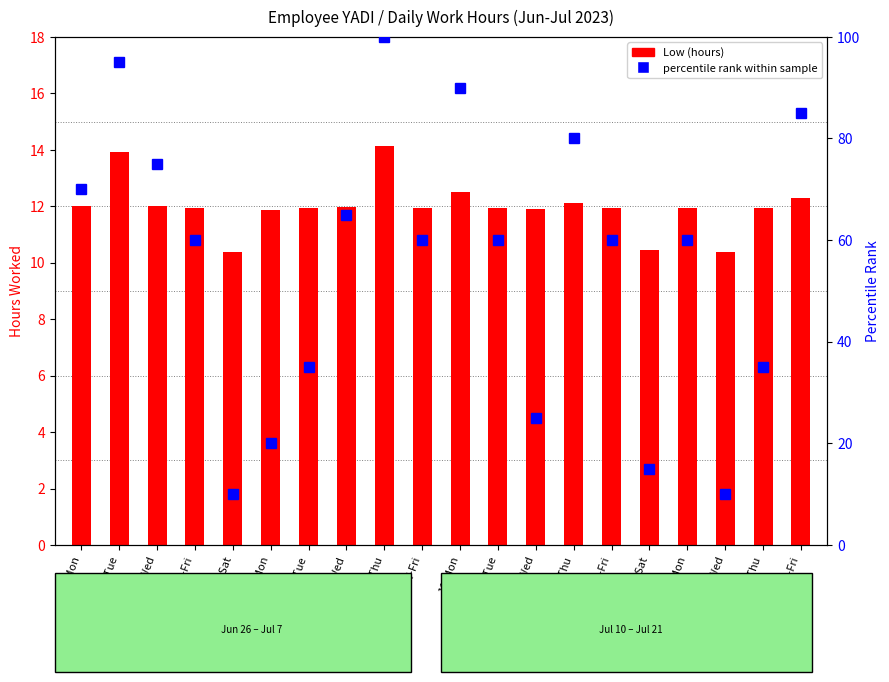

At how many categories does at least one series exceed 21?

16